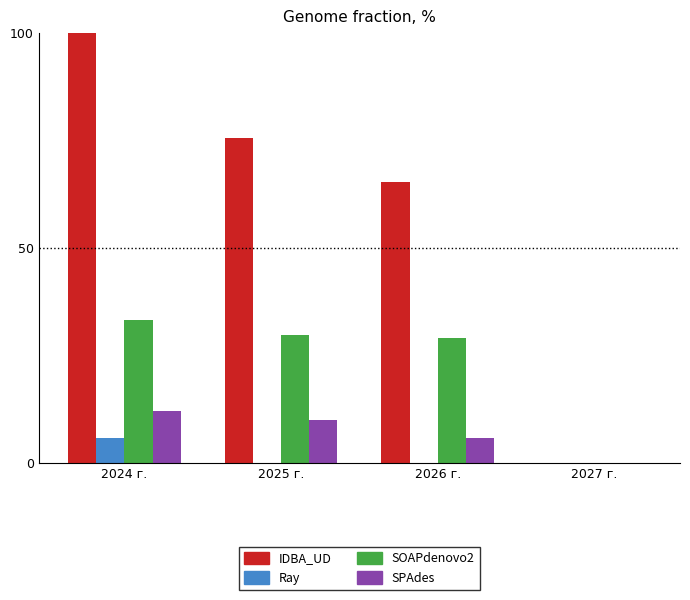

Which label corresponds to the largest value in the chart?

2024 г.